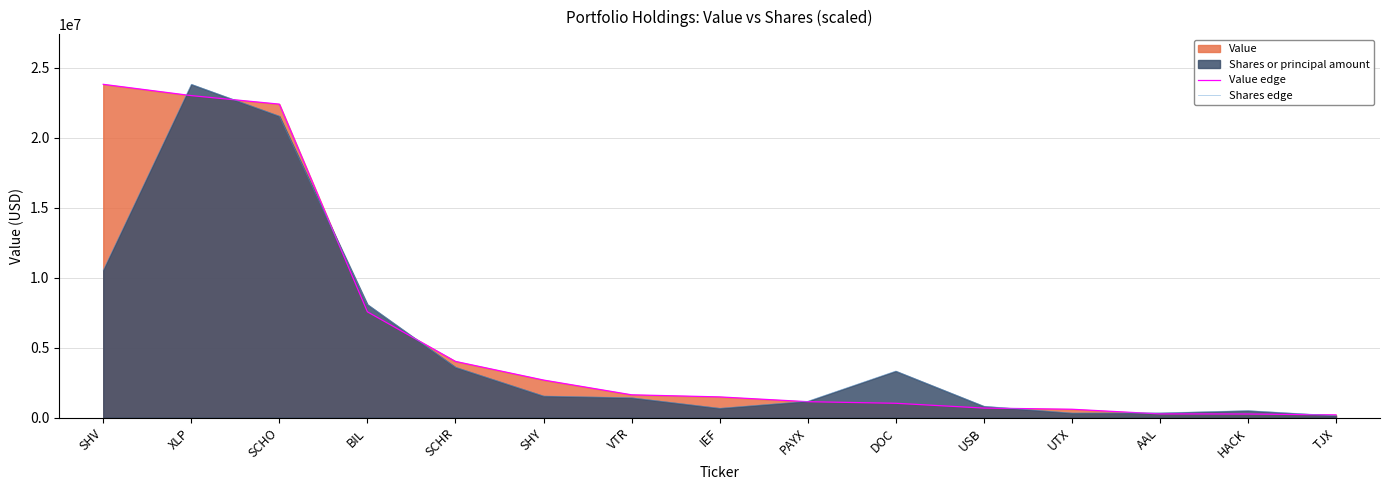

The value of Shares edge at UTX is 330275.4. True or false?

True